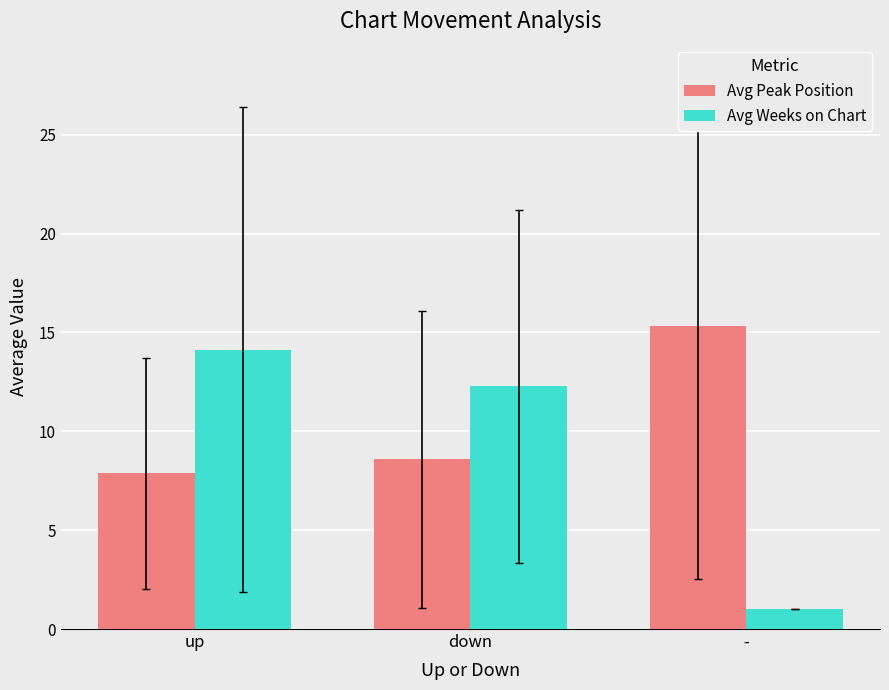

At -, list the series in order from smallest to largest.

Avg Weeks on Chart, Avg Peak Position